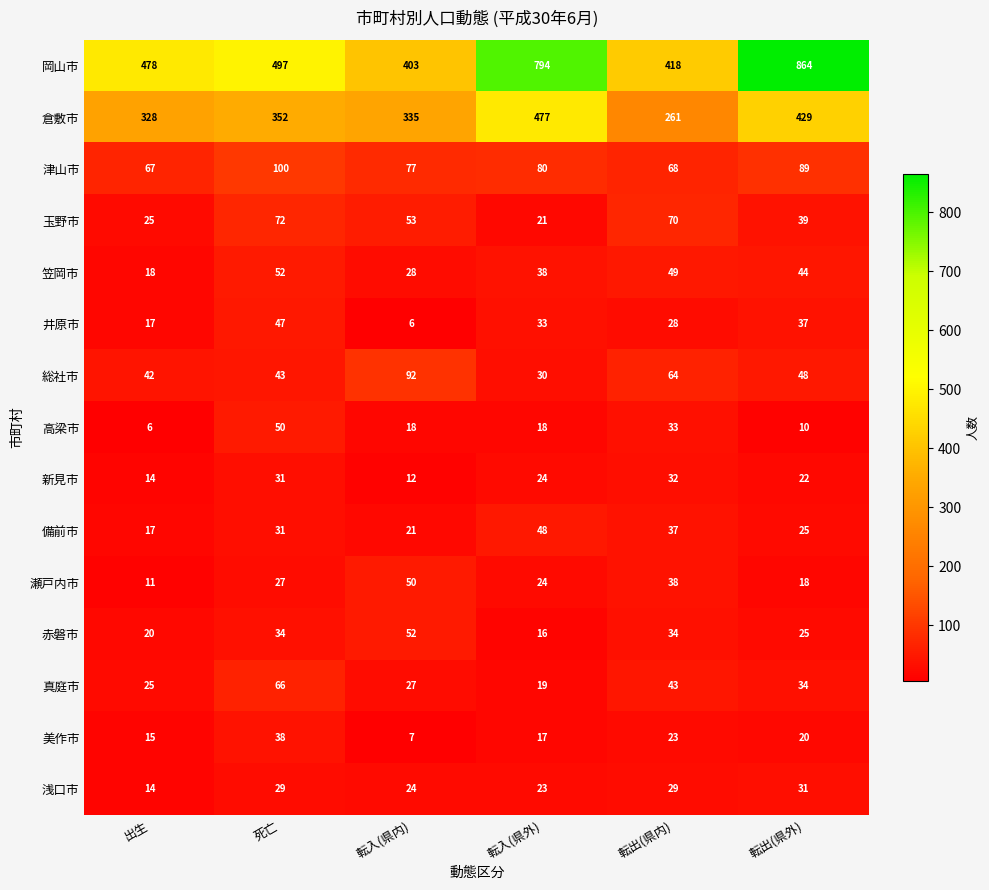

The 岡山市 series shows 403 at 転入(県内). True or false?

True